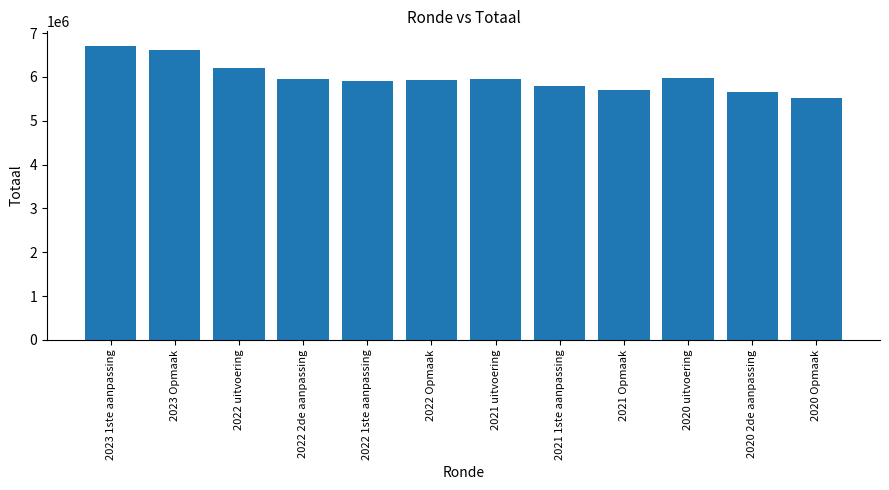

Where is the data nearest to the value 6110677?

2022 uitvoering